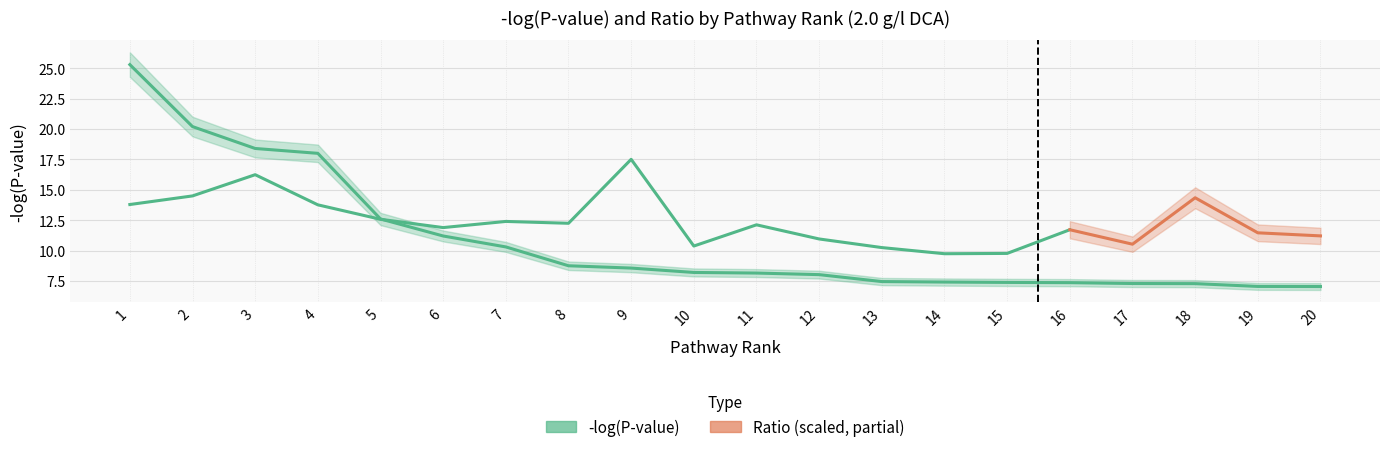

Which label corresponds to the smallest value in the chart?

20